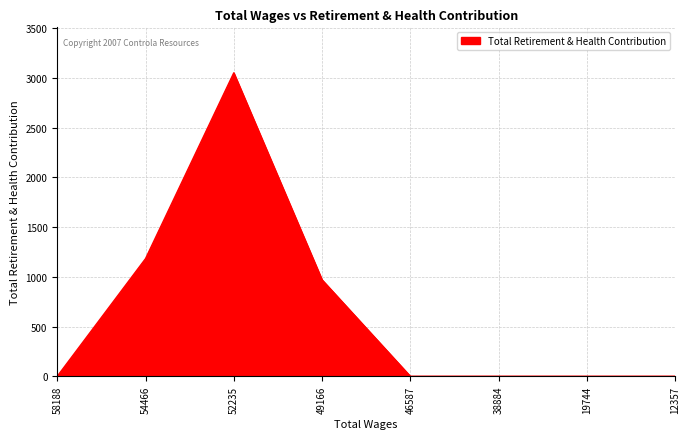

What is the maximum value shown in the chart?

3052